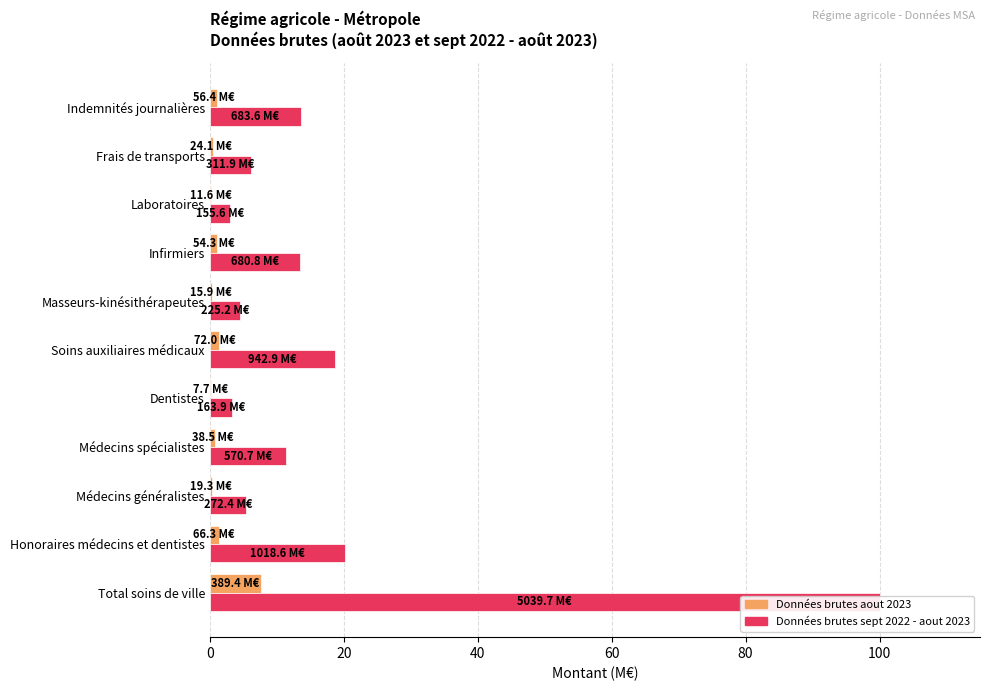

How many groups of bars are there?

11